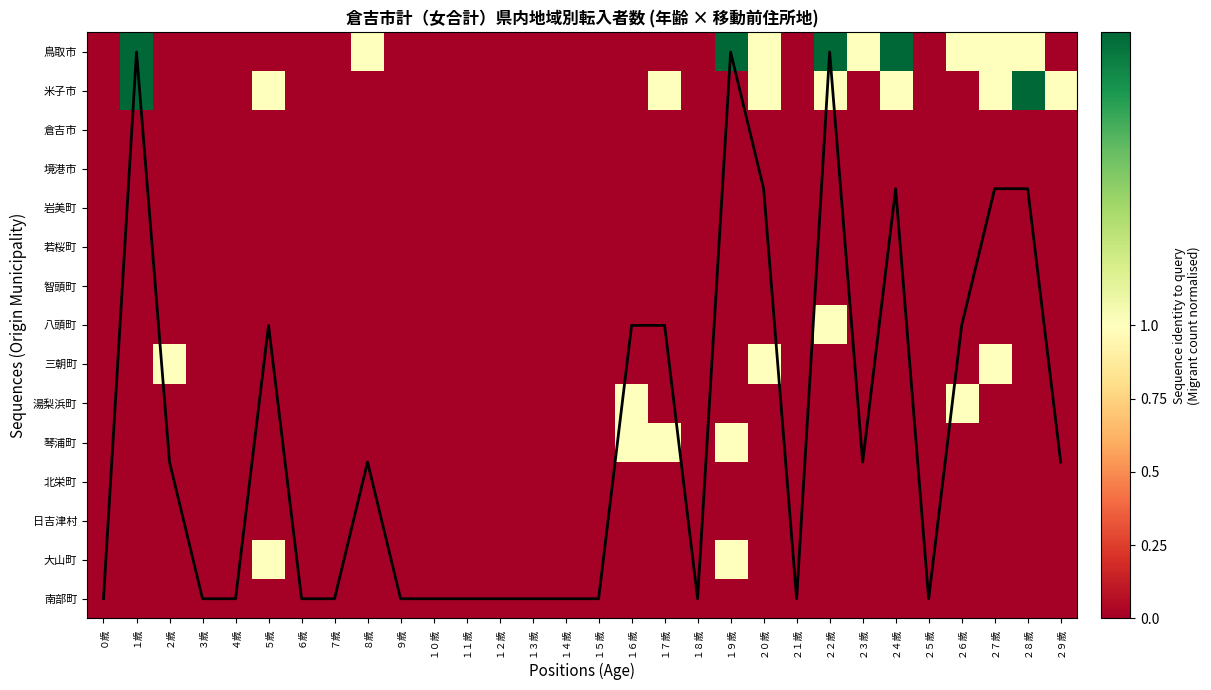

True or false: 倉吉市 has a value of 0.0 at ３歳.

True